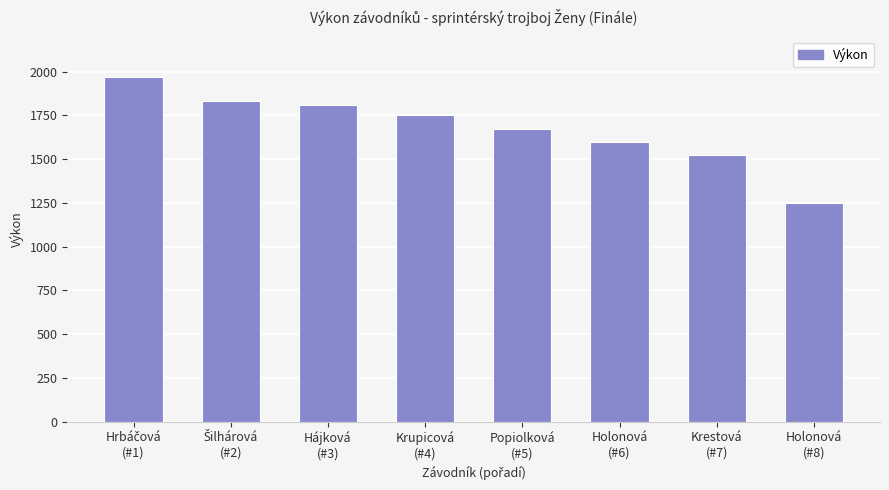

The value at Hájková
(#3) is 1807. True or false?

True